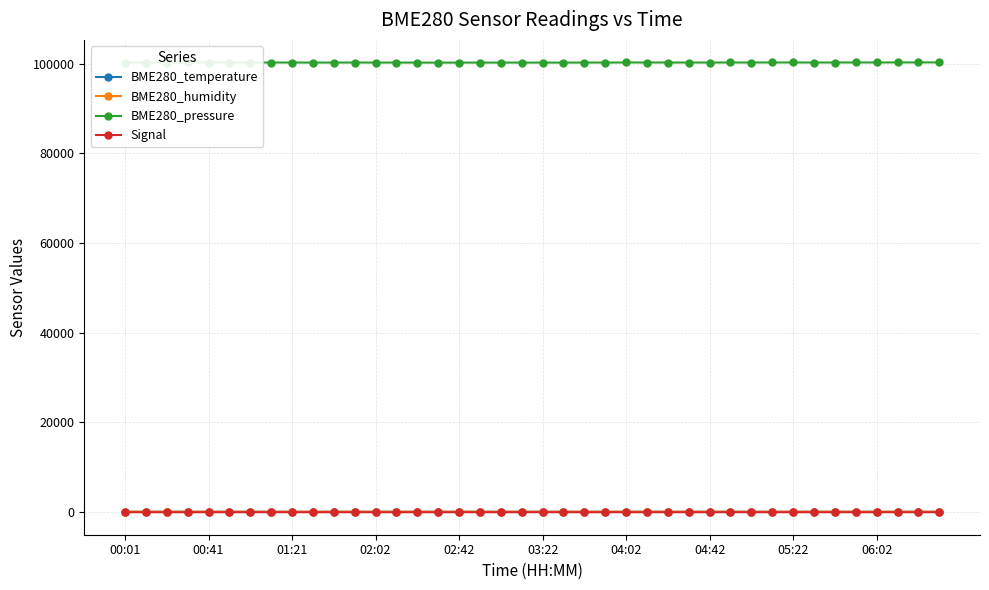

True or false: BME280_pressure and BME280_temperature intersect in this chart.

False